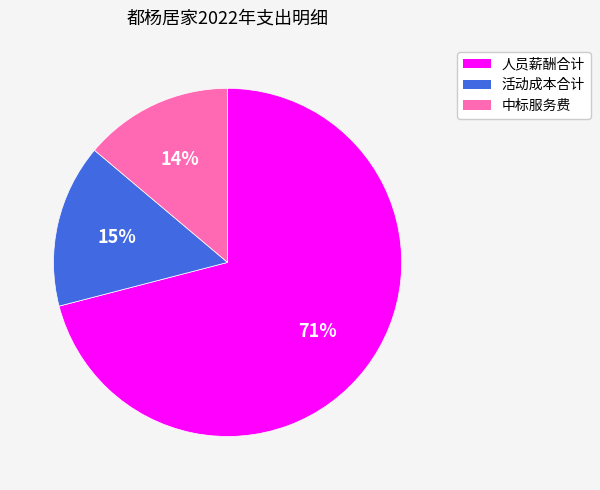

To the nearest percent, what is the difference between the 活动成本合计 and 中标服务费 slice percentages?

1%